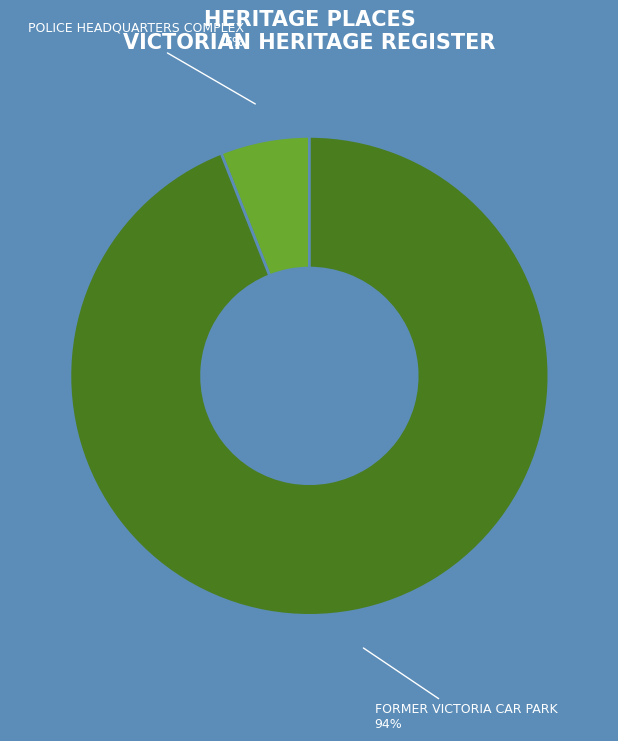

Which slice represents more than half of the pie?

FORMER VICTORIA CAR PARK